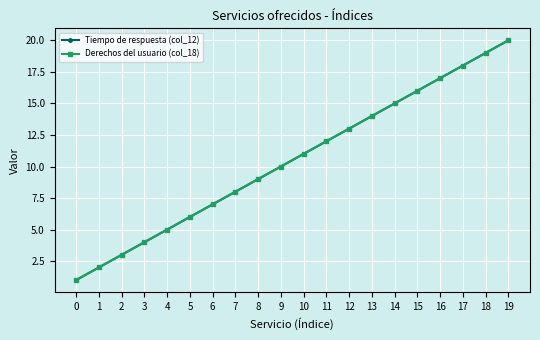

Does the chart have visible grid lines?

Yes